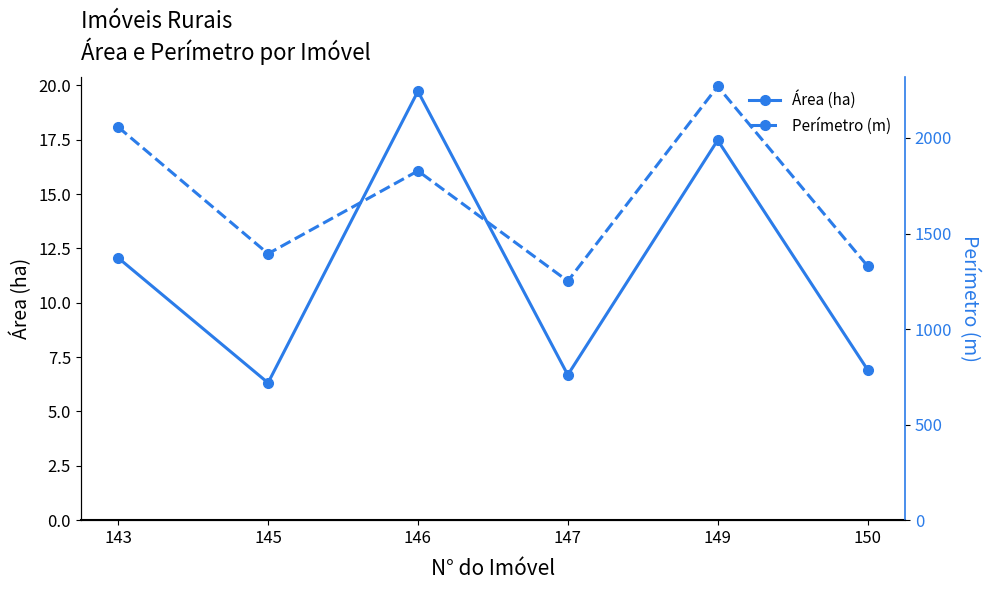

What is the average value of the Área (ha) series?

11.5